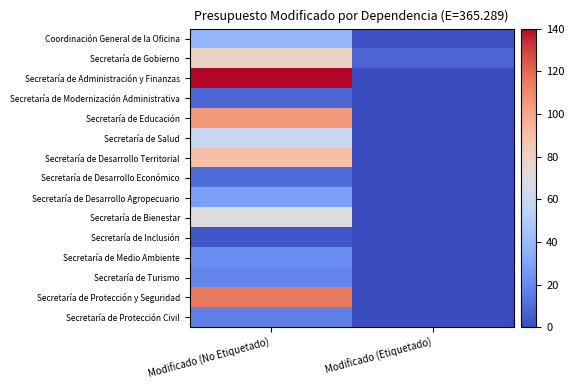

Reading left to right, transcribe all the data shown in this chart.

Coordinación General de la Oficina: Modificado (No Etiquetado)=38.4	Modificado (Etiquetado)=2.0
Secretaría de Gobierno: Modificado (No Etiquetado)=79.0	Modificado (Etiquetado)=8.1
Secretaría de Administración y Finanzas: Modificado (No Etiquetado)=140.0	Modificado (Etiquetado)=0.0
Secretaría de Modernización Administrativa: Modificado (No Etiquetado)=8.4	Modificado (Etiquetado)=0.0
Secretaría de Educación: Modificado (No Etiquetado)=105.2	Modificado (Etiquetado)=0.0
Secretaría de Salud: Modificado (No Etiquetado)=59.6	Modificado (Etiquetado)=0.0
Secretaría de Desarrollo Territorial: Modificado (No Etiquetado)=89.5	Modificado (Etiquetado)=0.0
Secretaría de Desarrollo Económico: Modificado (No Etiquetado)=9.9	Modificado (Etiquetado)=0.0
Secretaría de Desarrollo Agropecuario: Modificado (No Etiquetado)=28.0	Modificado (Etiquetado)=0.0
Secretaría de Bienestar: Modificado (No Etiquetado)=69.8	Modificado (Etiquetado)=0.0
Secretaría de Inclusión: Modificado (No Etiquetado)=3.8	Modificado (Etiquetado)=0.0
Secretaría de Medio Ambiente: Modificado (No Etiquetado)=21.6	Modificado (Etiquetado)=0.0
Secretaría de Turismo: Modificado (No Etiquetado)=18.8	Modificado (Etiquetado)=0.0
Secretaría de Protección y Seguridad: Modificado (No Etiquetado)=115.4	Modificado (Etiquetado)=0.0
Secretaría de Protección Civil: Modificado (No Etiquetado)=17.2	Modificado (Etiquetado)=0.0